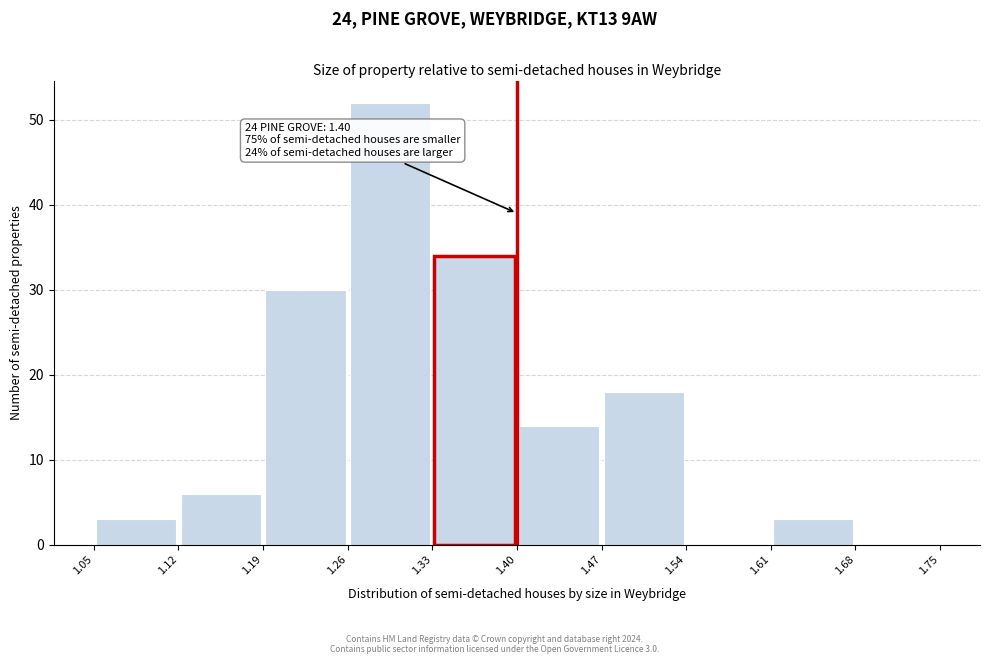

Over which range of the x-axis is the bar tallest?

1.26 to 1.33